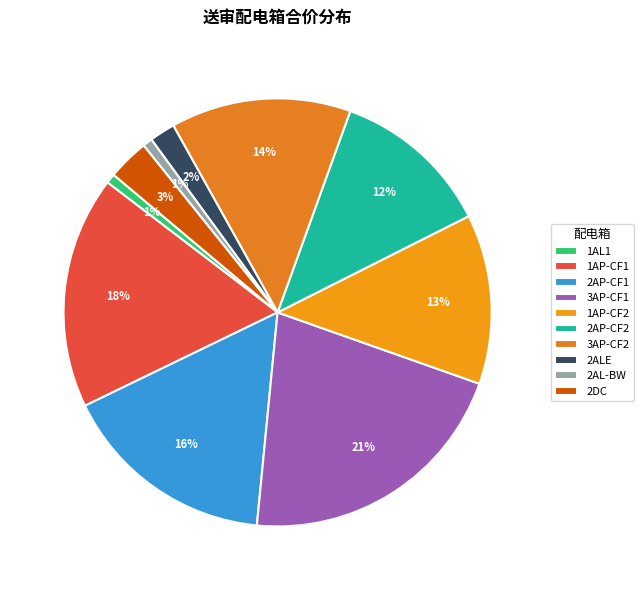

To the nearest percent, what is the difference between the 2DC and 2AP-CF1 slice percentages?

13%